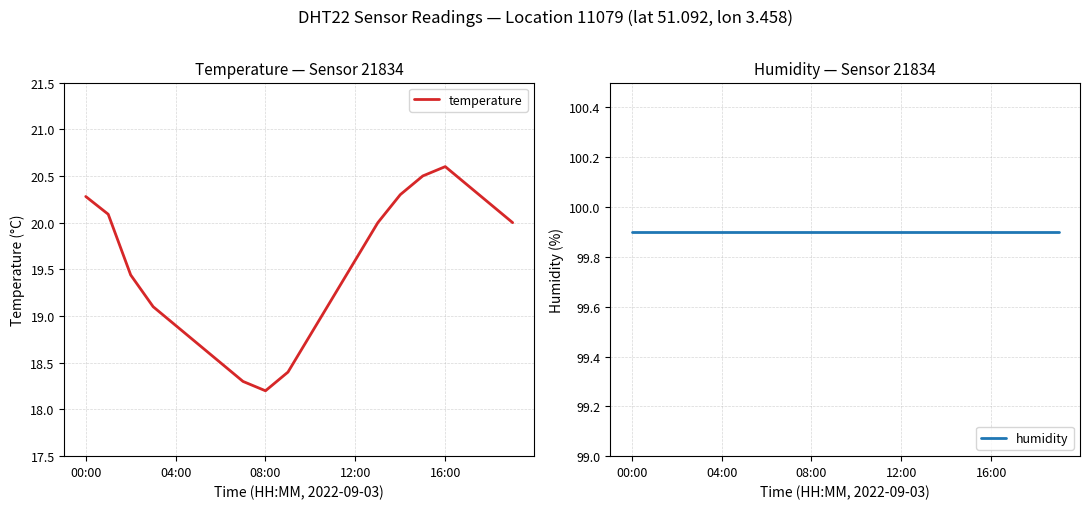

What is the minimum value for temperature?

18.2